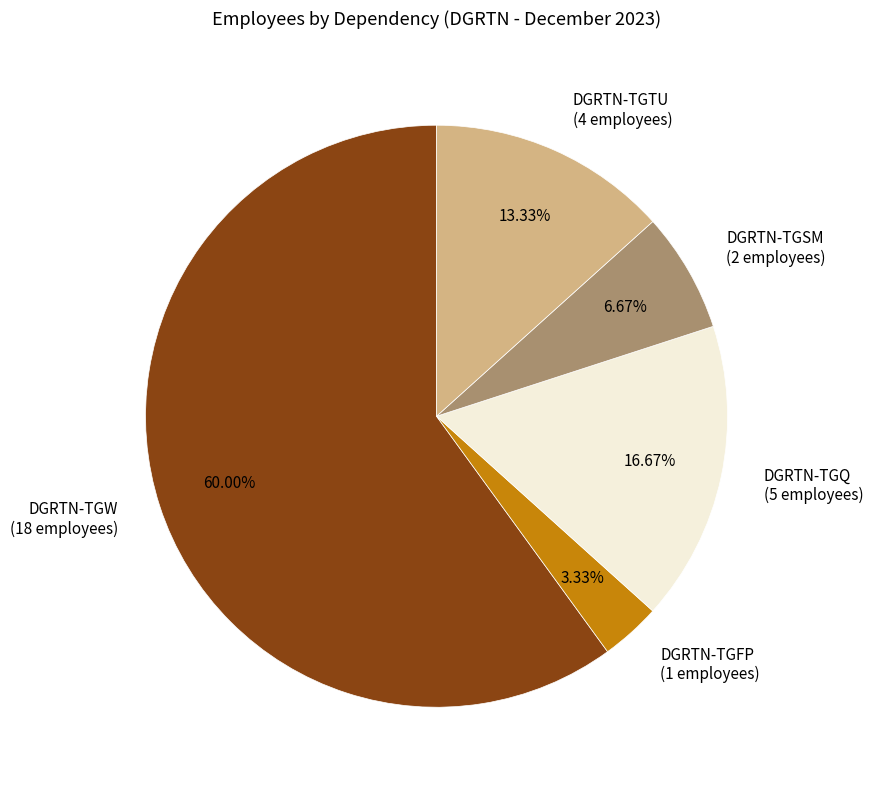

Does DGRTN-TGSM account for over 50% of the chart?

No